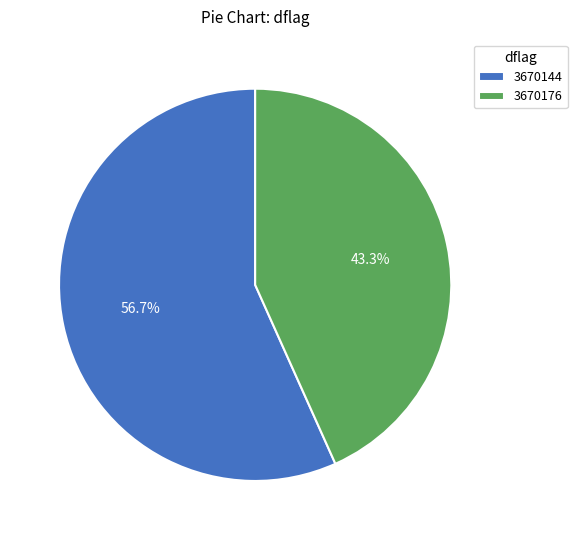

Which category has the smallest portion of the pie?

3670176